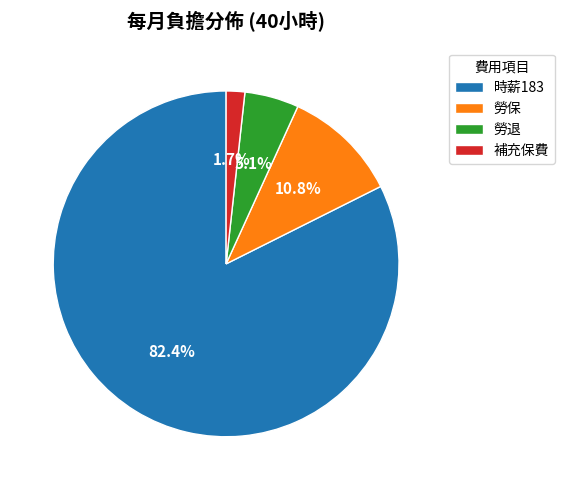

How many slices are in this pie chart?

4